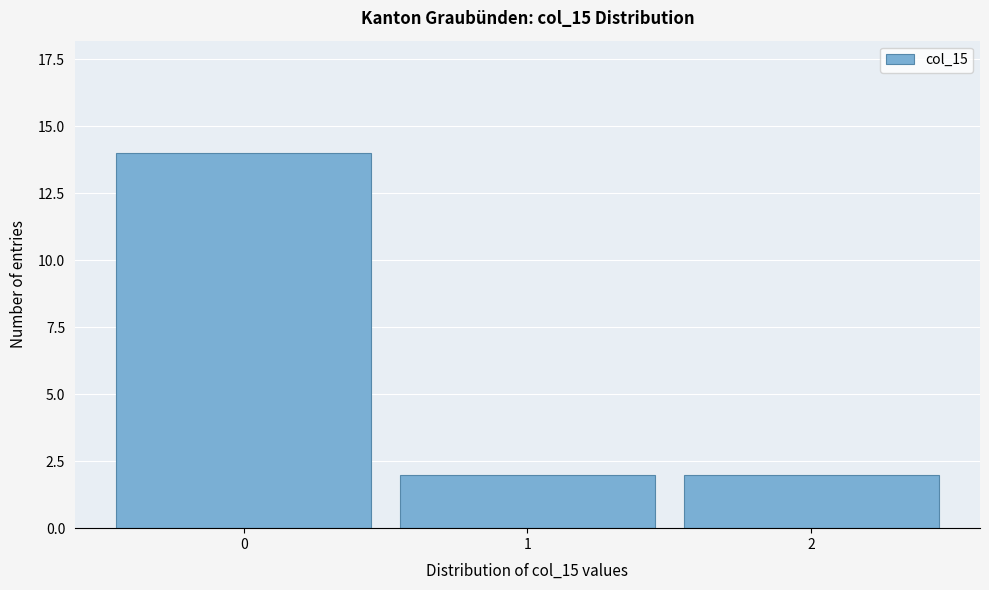

Reading left to right, extract all data points from this chart.

14	2	2